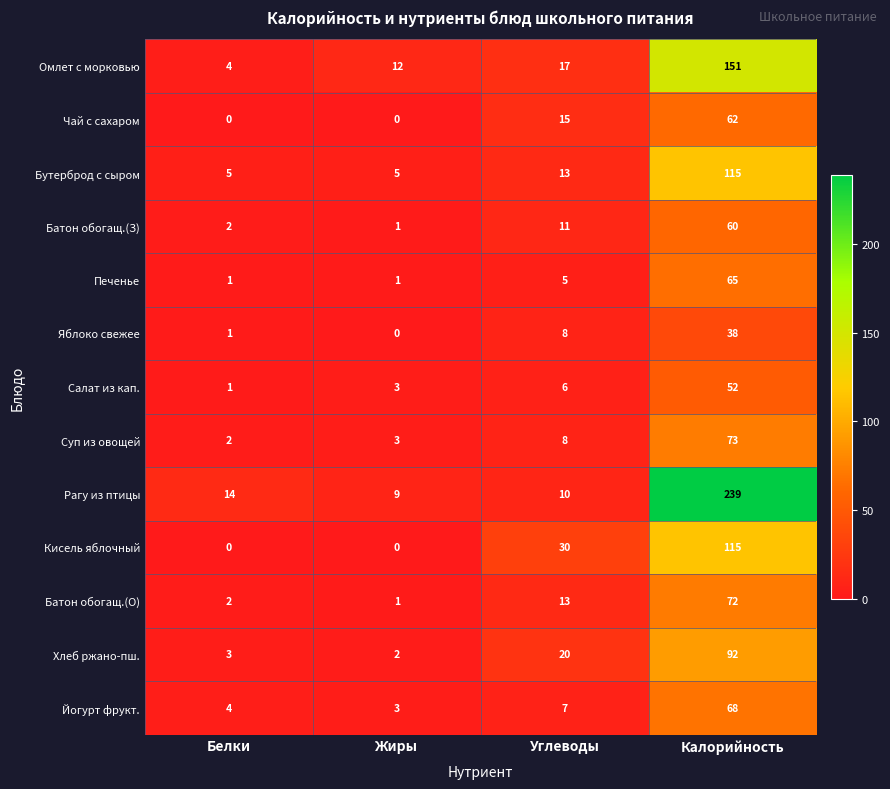

List the labels in order of Йогурт фрукт. value, largest first.

Калорийность, Углеводы, Белки, Жиры